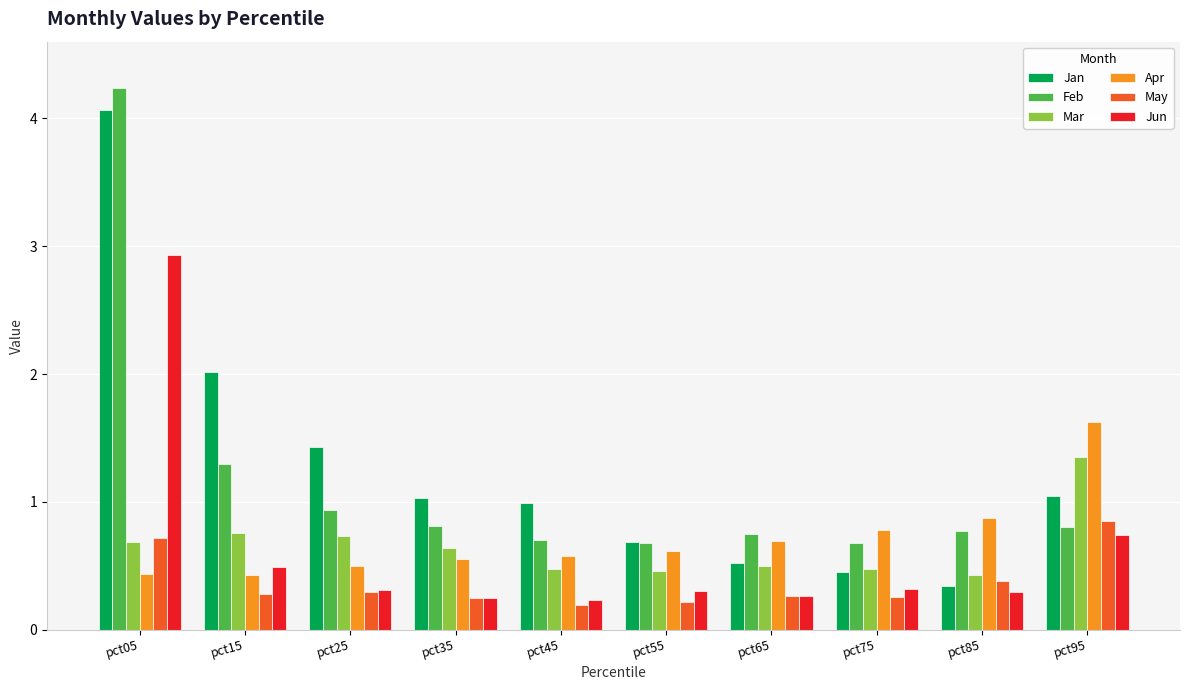

The Mar series shows 0.5 at pct75. True or false?

True